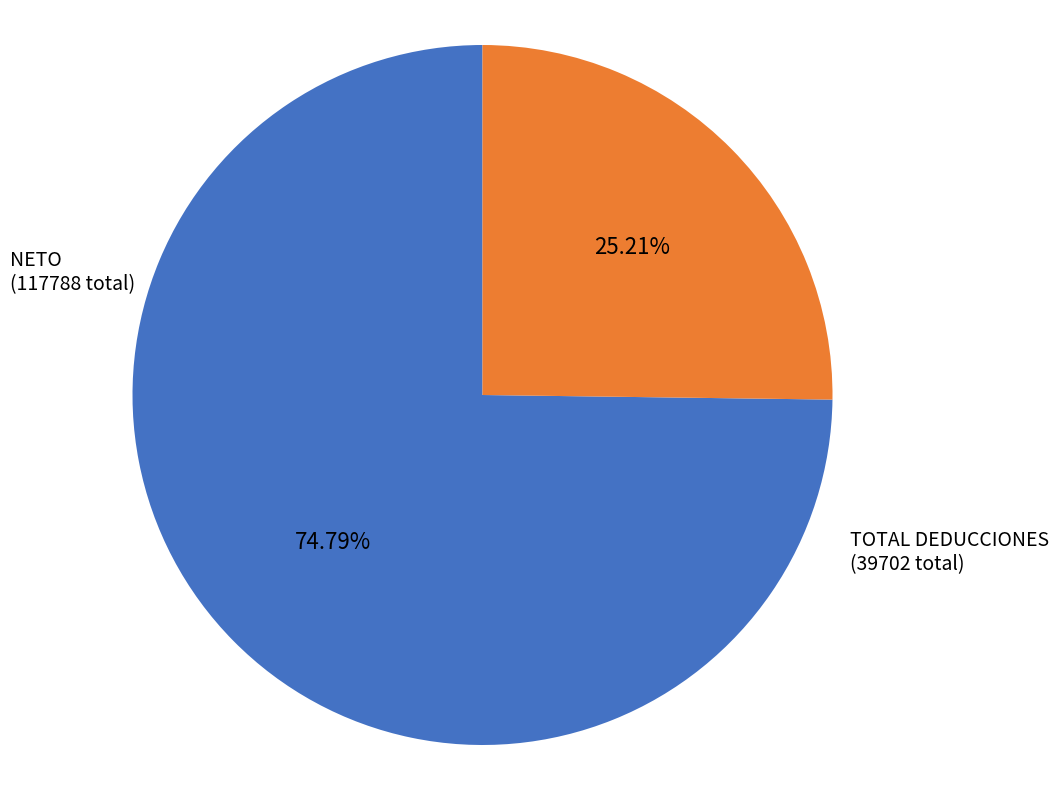

Which slice is the largest?

NETO